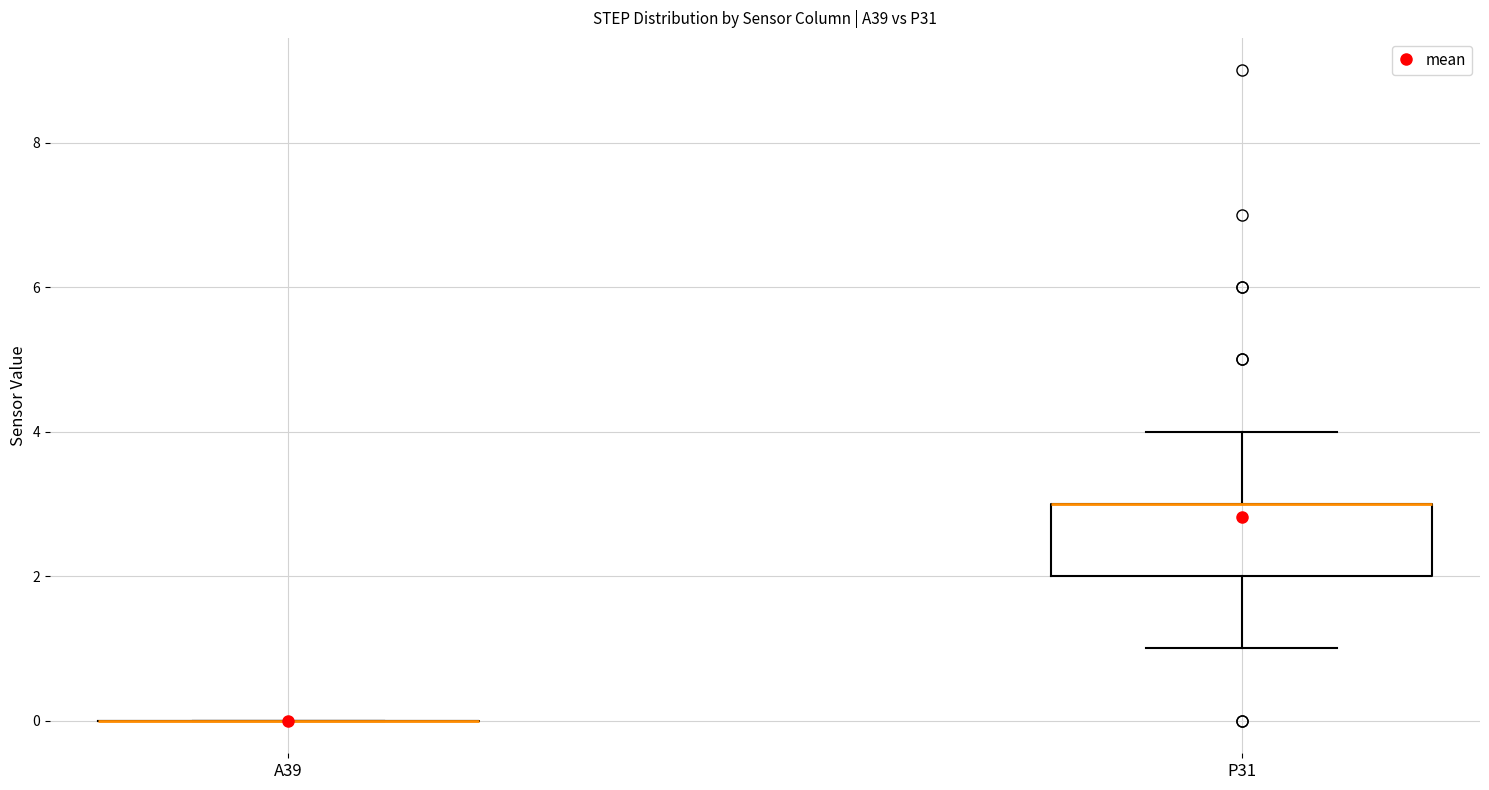

Comparing the boxes themselves (not the whiskers), which one is the tallest?

P31